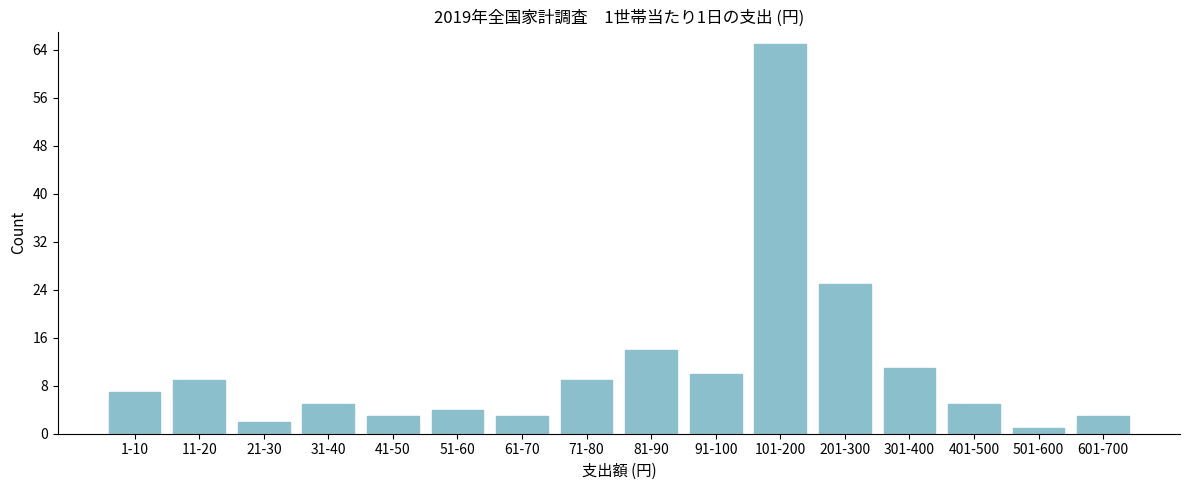

Reading right to left, transcribe all the data shown in this chart.

601-700=3	501-600=1	401-500=5	301-400=11	201-300=25	101-200=65	91-100=10	81-90=14	71-80=9	61-70=3	51-60=4	41-50=3	31-40=5	21-30=2	11-20=9	1-10=7